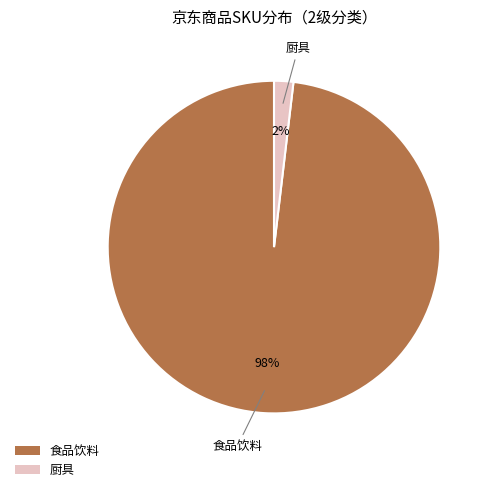

Between 食品饮料 and 厨具, which is larger?

食品饮料